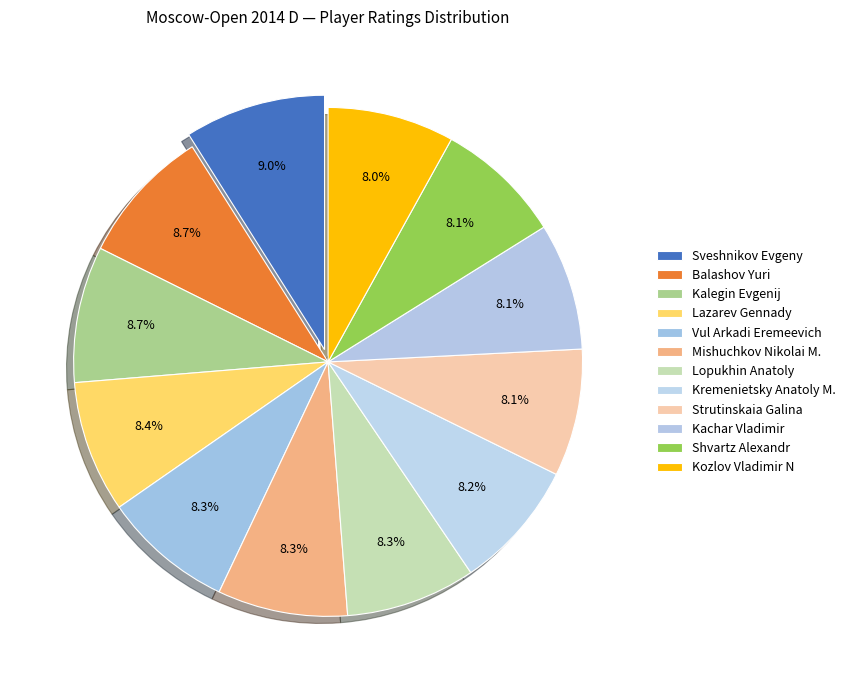

How many segments does this pie chart have?

12